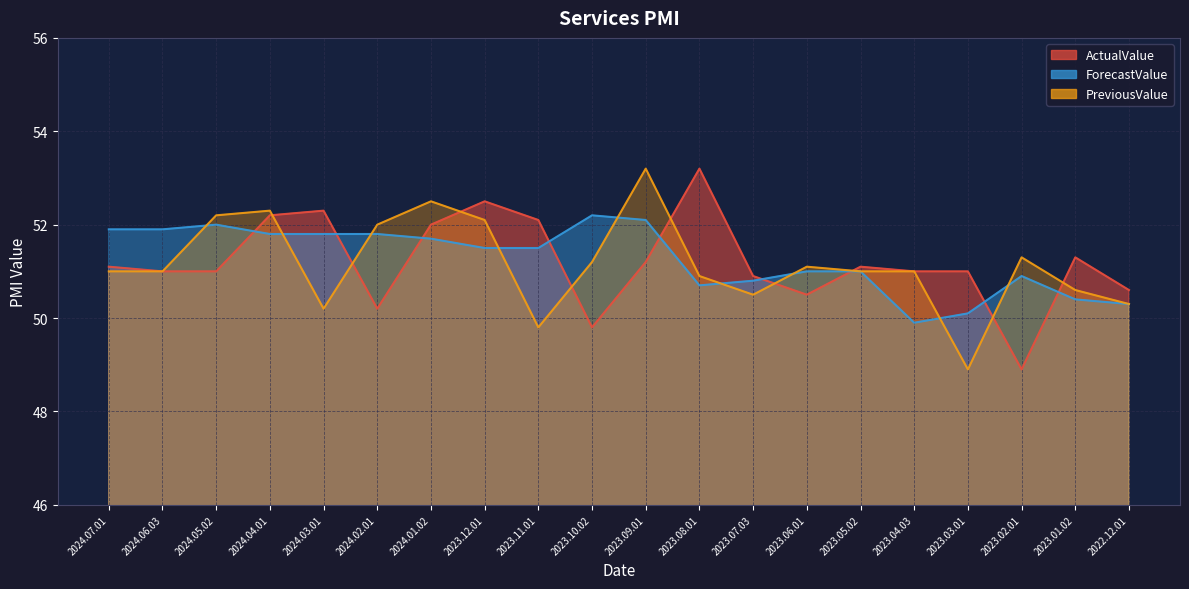

List the series in order of their peak value, highest first.

ActualValue, PreviousValue, ForecastValue